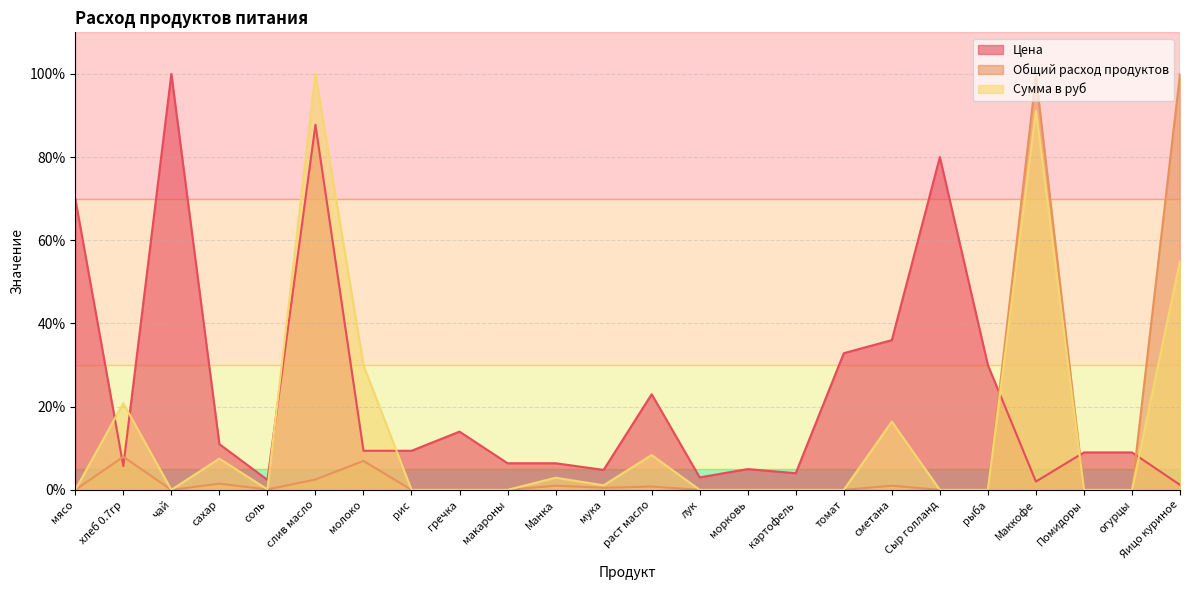

True or false: Общий расход продуктов has a value of -63.5 at картофель.

False